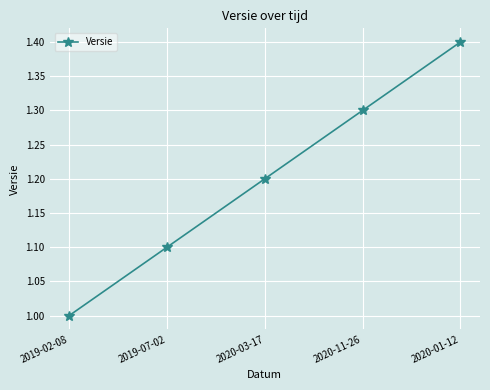

What is the difference between the maximum and minimum values?

0.4